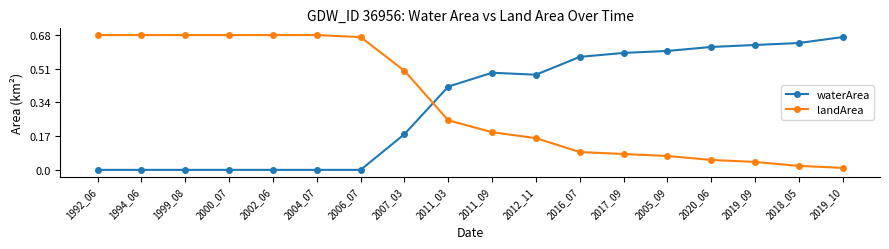

How many intersections are there between waterArea and landArea?

1